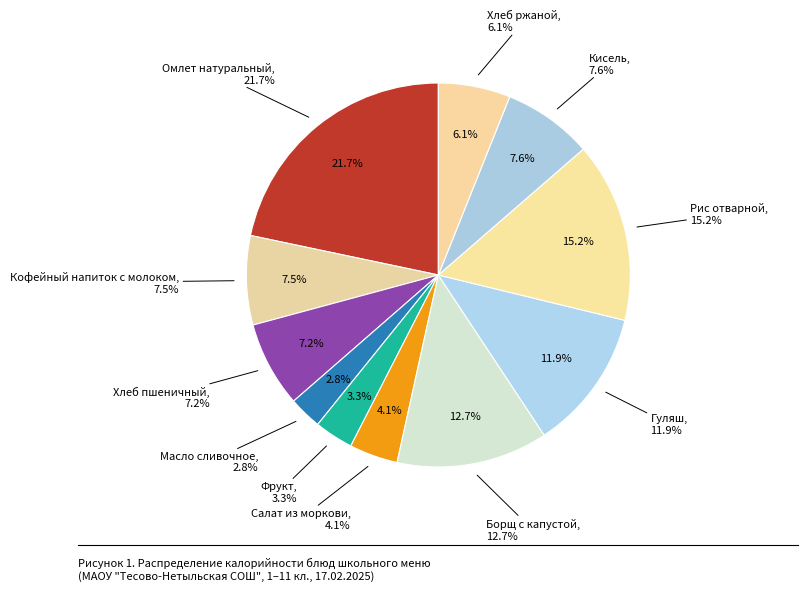

Approximately how many times larger is the value at Масло сливочное compared to Хлеб ржаной?

0.5